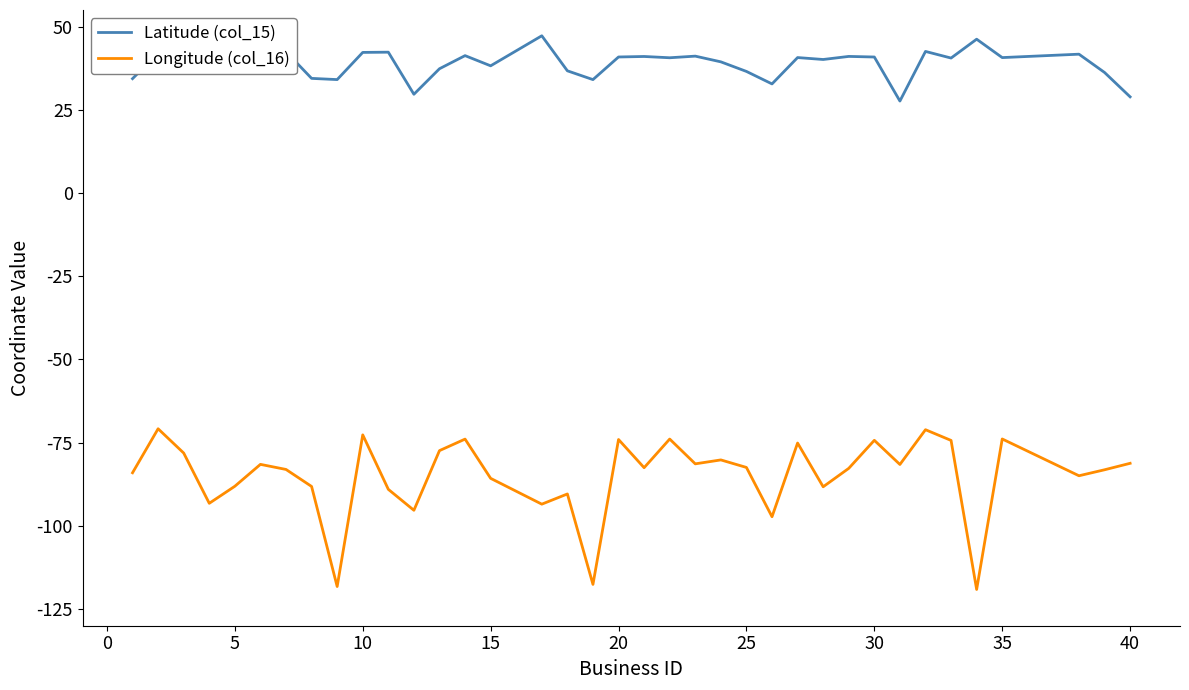

What is the highest value of the Latitude (col_15) series?

47.3